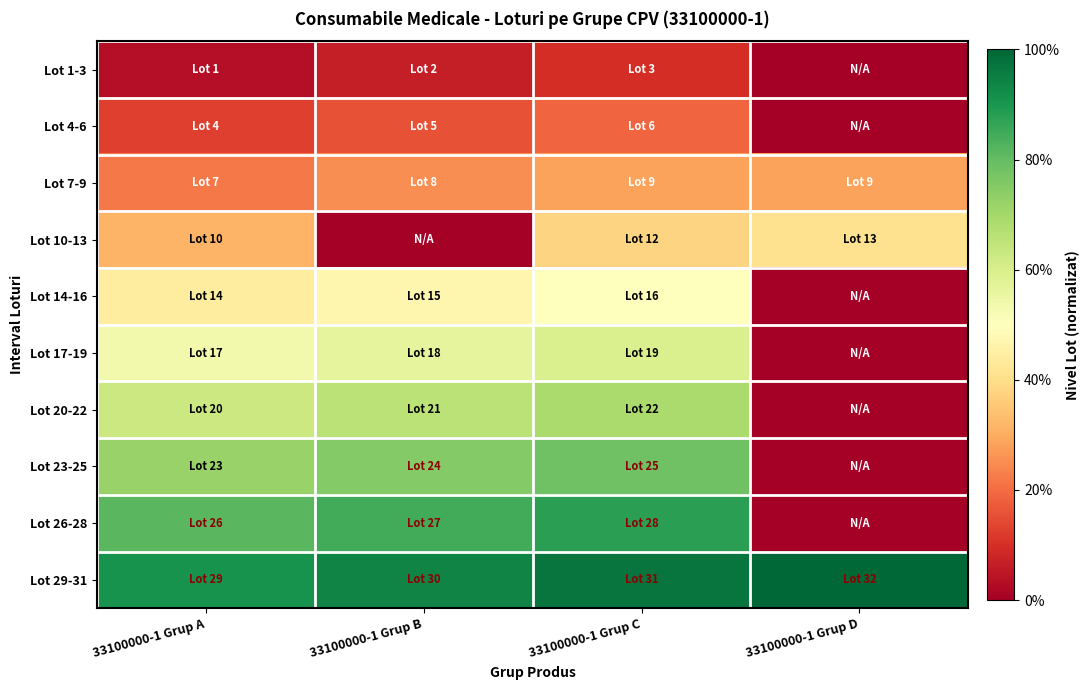

Which series has the largest total across all categories?

Lot 29-31